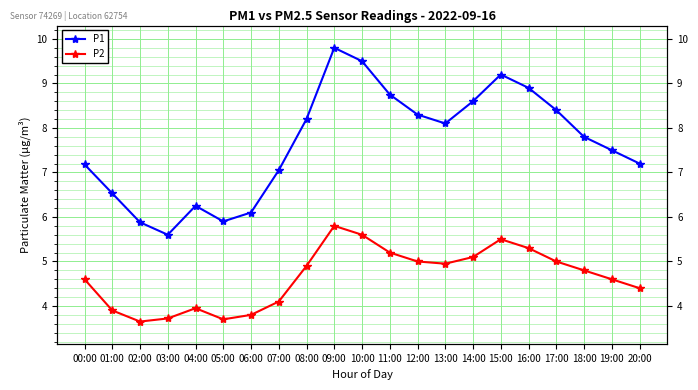

What is the average value of the P2 series?

4.6